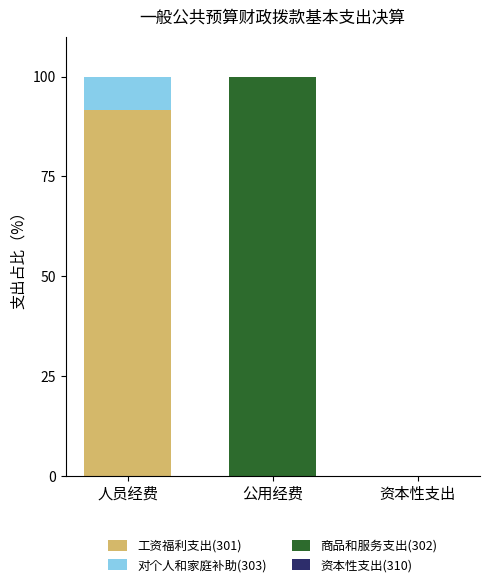

What is the total value across all series at 公用经费?

100.0